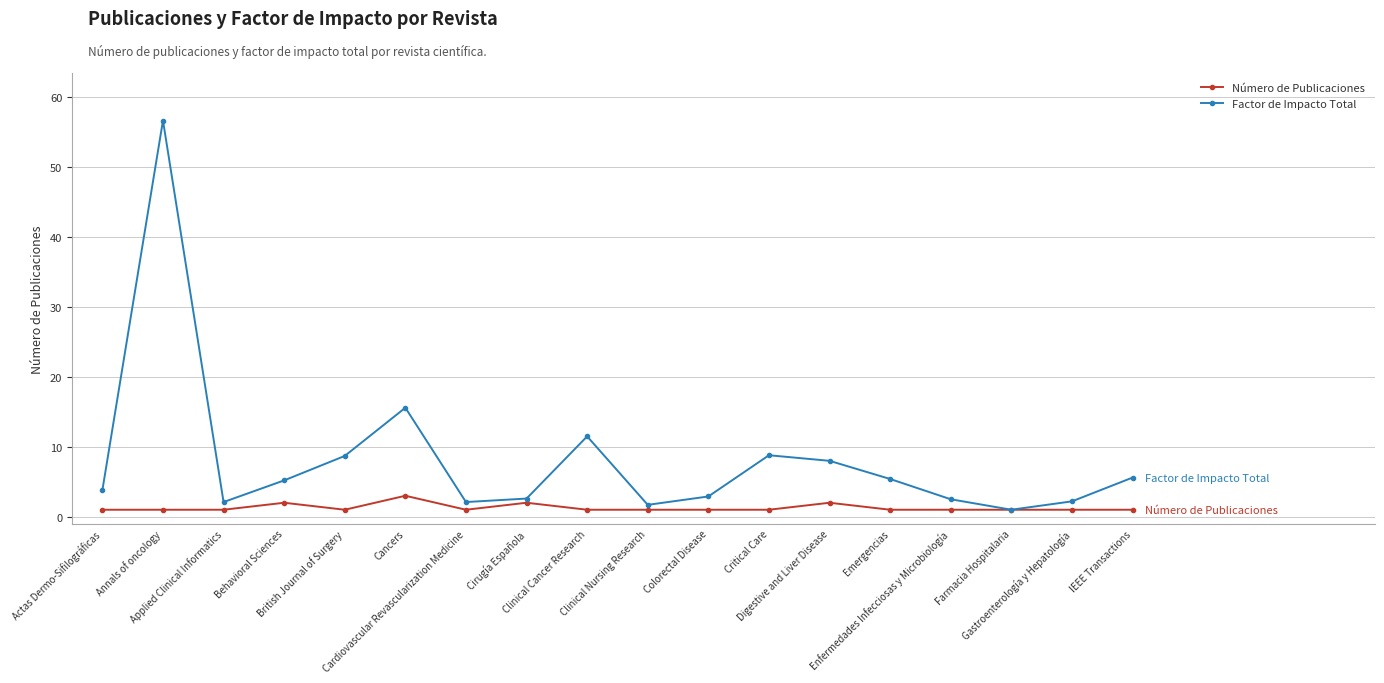

Which series has the largest total across all categories?

Factor de Impacto Total